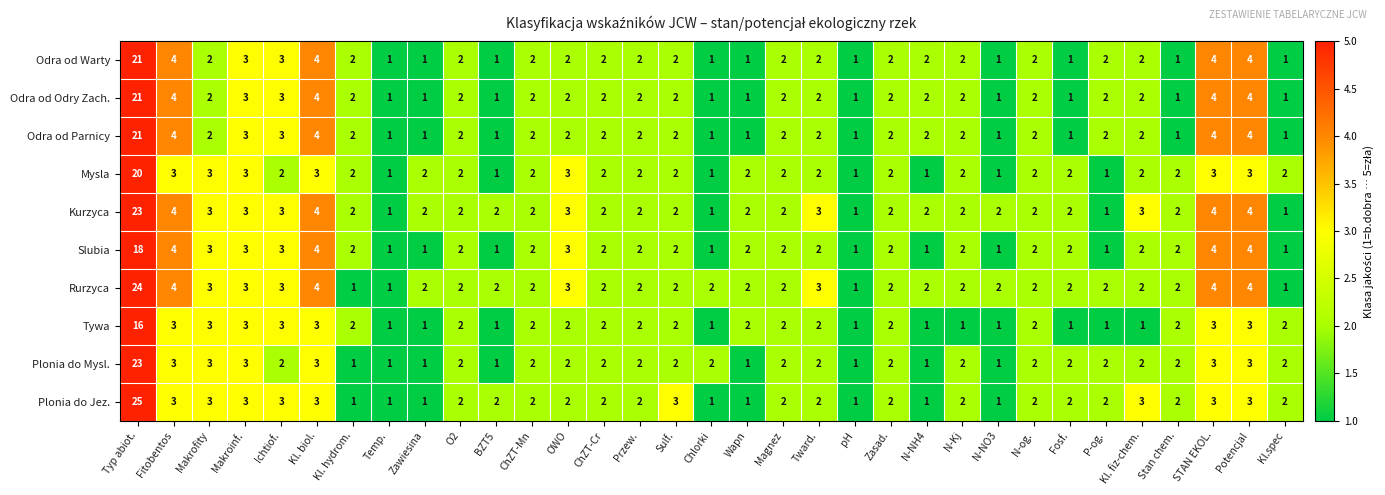

Where does the Rurzyca series first go above 2?

Typ abiot.